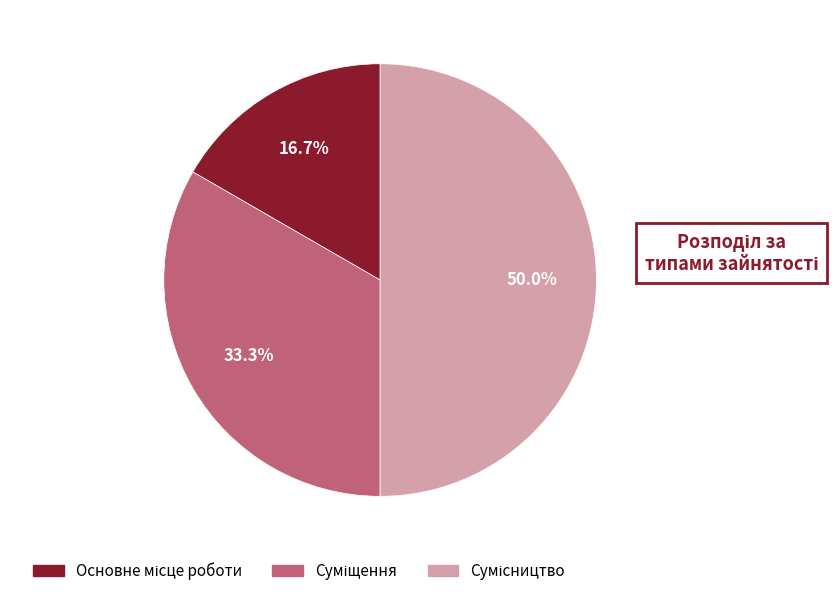

Which slice is the largest?

Сумісництво